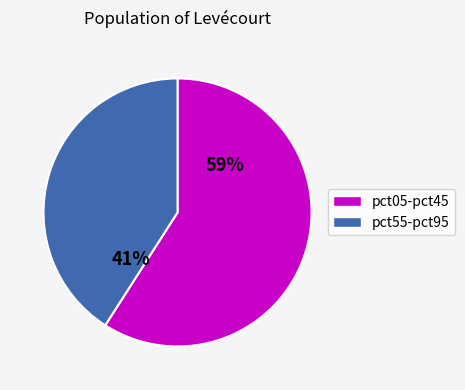

Is there a majority slice in this chart?

Yes